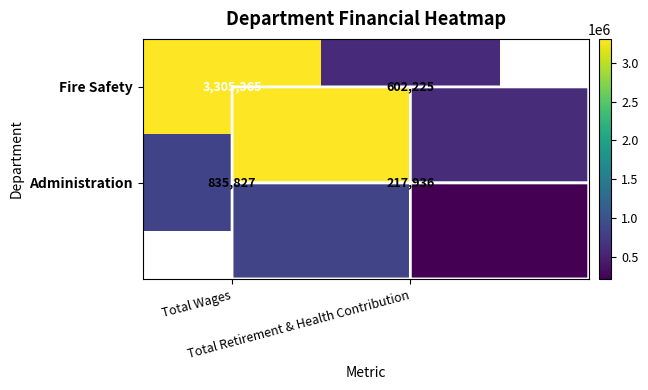

At how many categories does at least one series exceed 2225578?

1